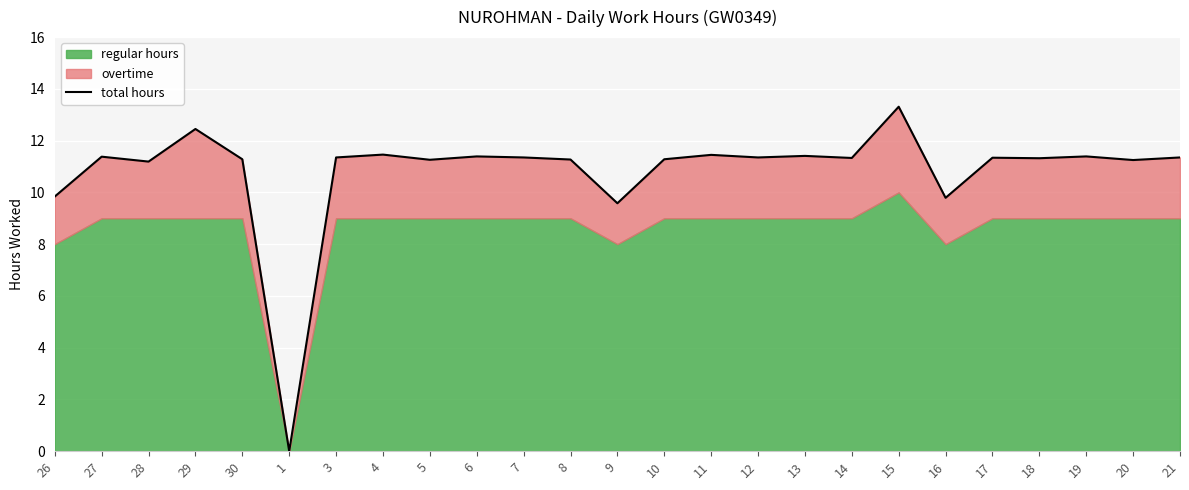

How many data points are above 11?

21